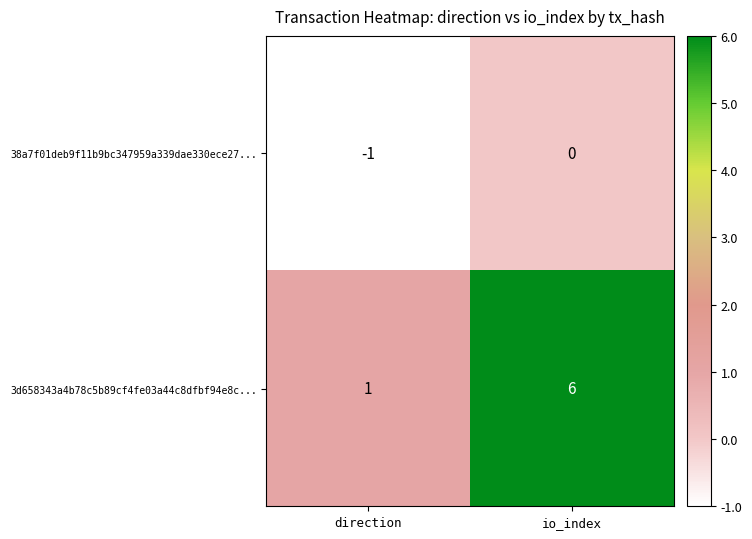

Where is 38a7f01deb9f11b9bc347959a339dae330ece27... nearest to the value 0?

io_index